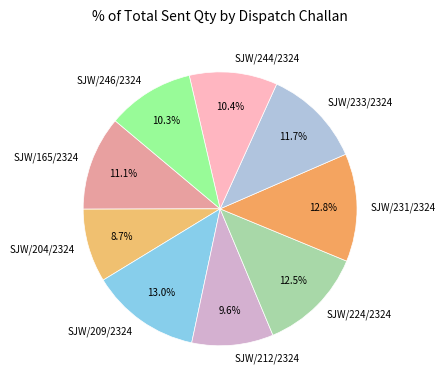

How many slices are in this pie chart?

9